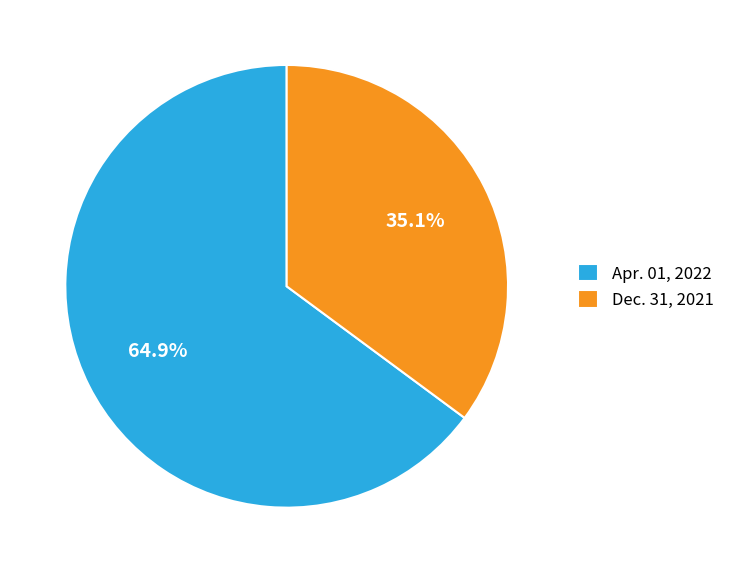

The Apr. 01, 2022 slice represents 59% of the pie. True or false?

False